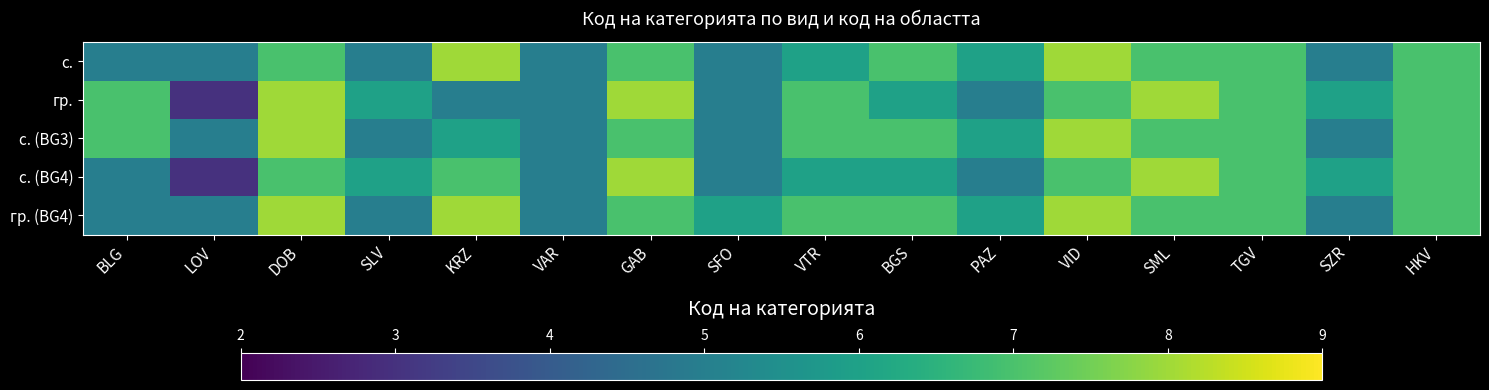

Between BGS and SLV, which is larger?

BGS